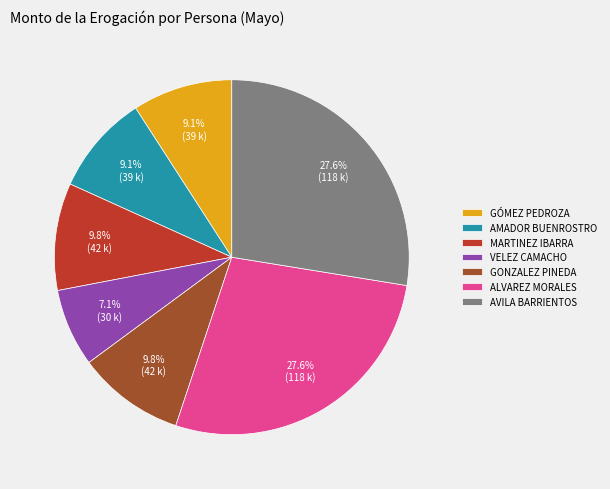

Is there any slice that represents more than half of the pie?

No